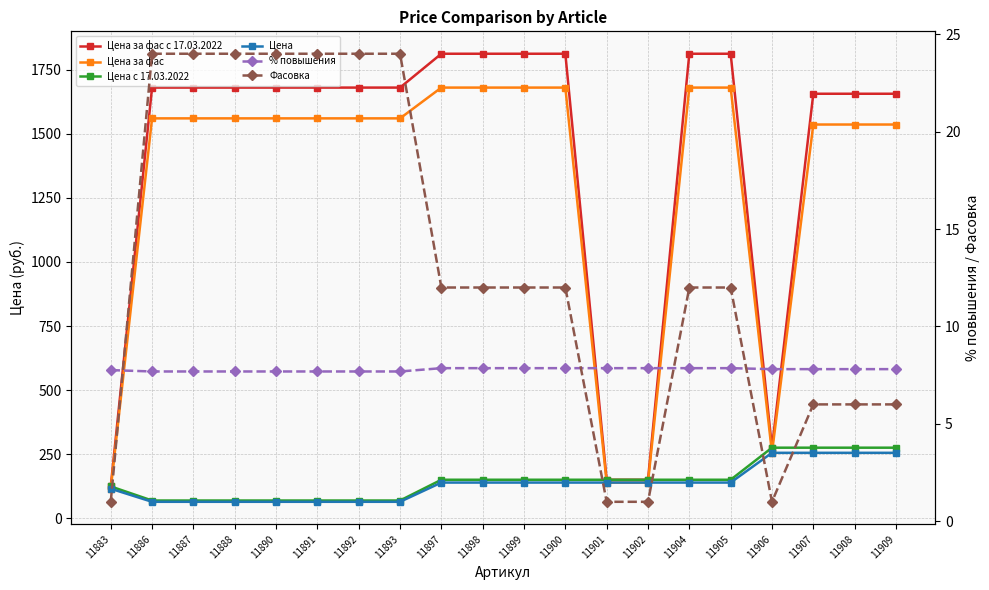

Is it true that Цена equals 140.0 at 11897?

True